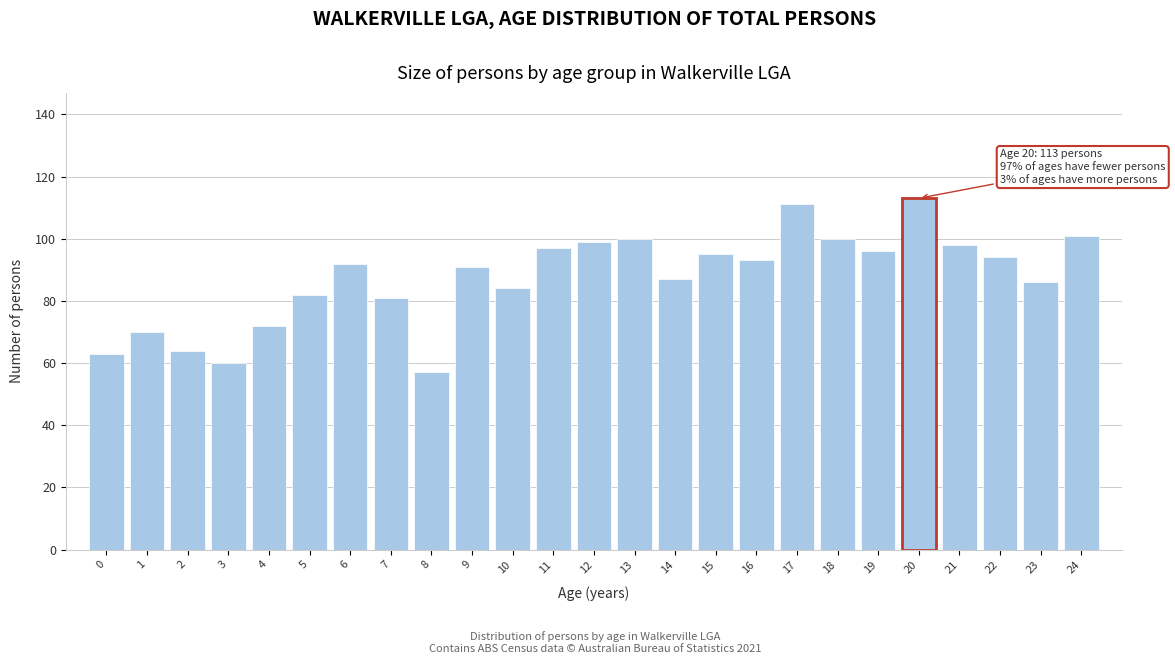

Reading right to left, transcribe all the data shown in this chart.

101	86	94	98	113	96	100	111	93	95	87	100	99	97	84	91	57	81	92	82	72	60	64	70	63